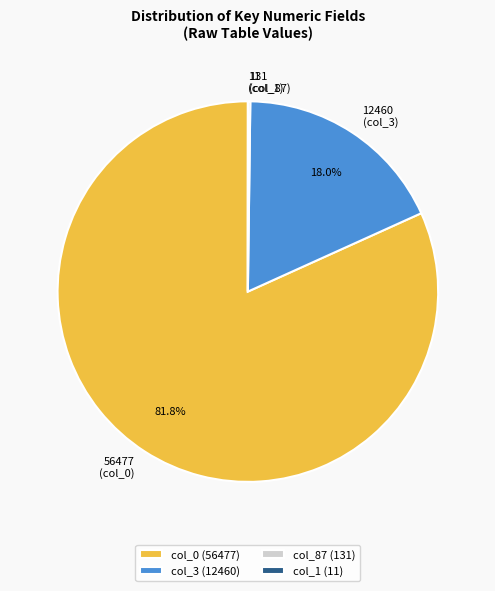

What percentage is NOT represented by 56477 (col_0)?

18.2%